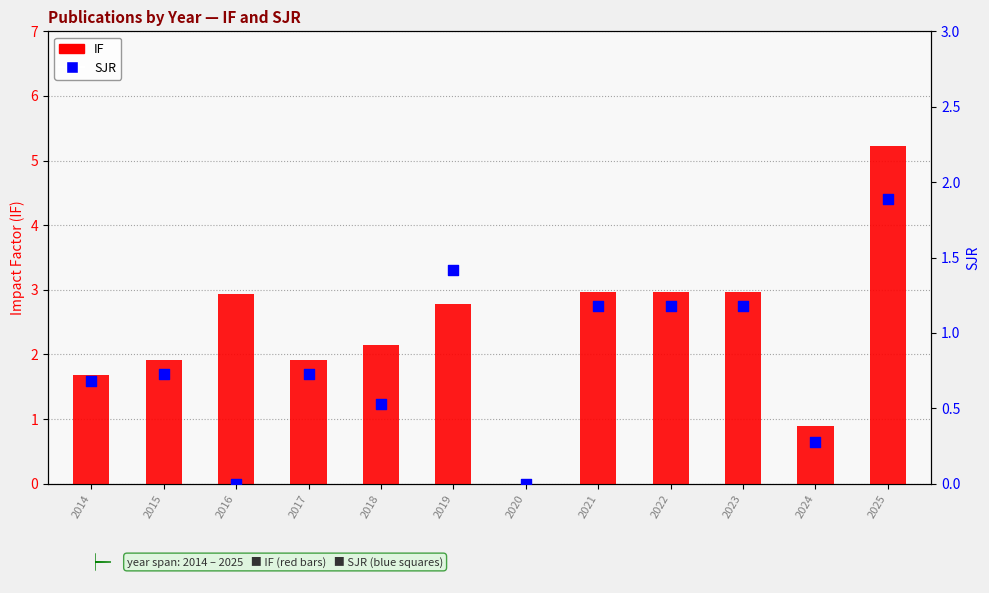

Which series reaches the minimum Y coordinate?

IF